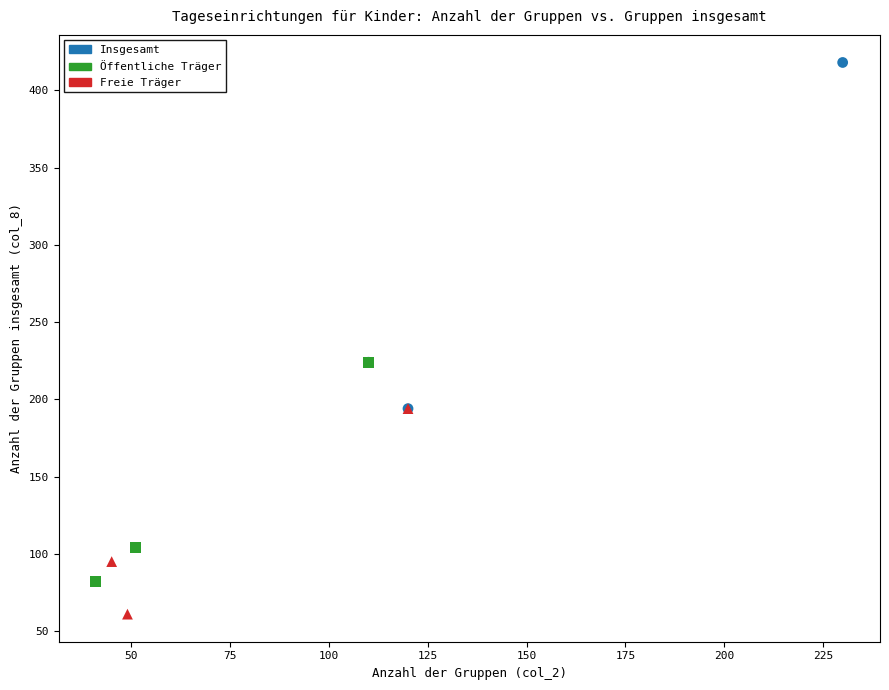

Which series contains the highest Y value?

Insgesamt